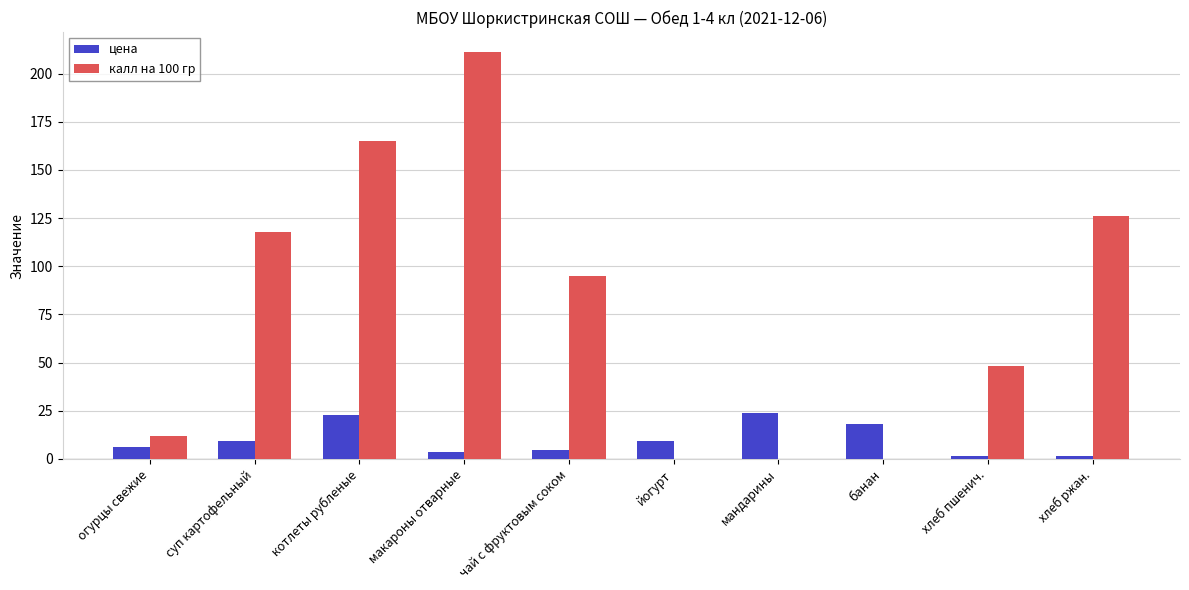

What is the maximum value for цена?

23.7